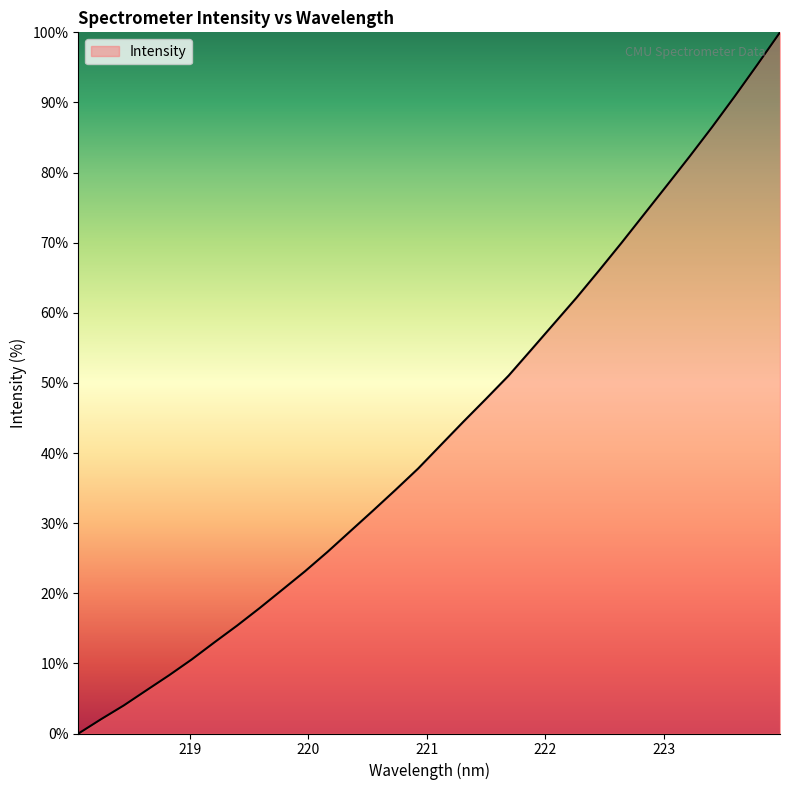

What is the maximum value shown in the chart?

100.0